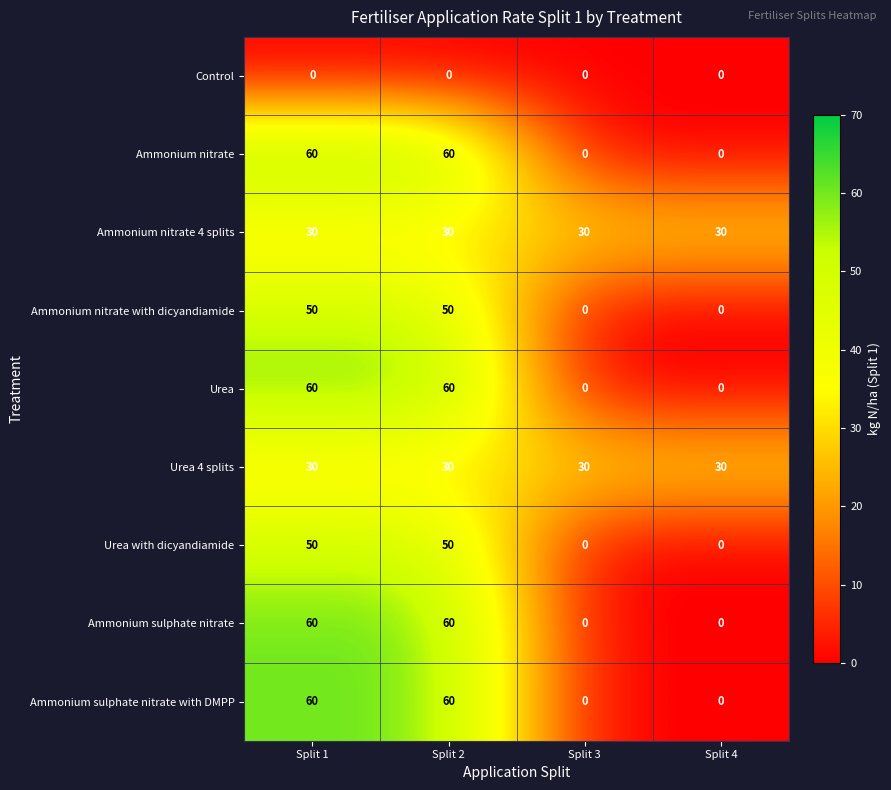

Is the value of Ammonium sulphate nitrate with DMPP at Split 3 greater than the value of Urea 4 splits at Split 1?

No